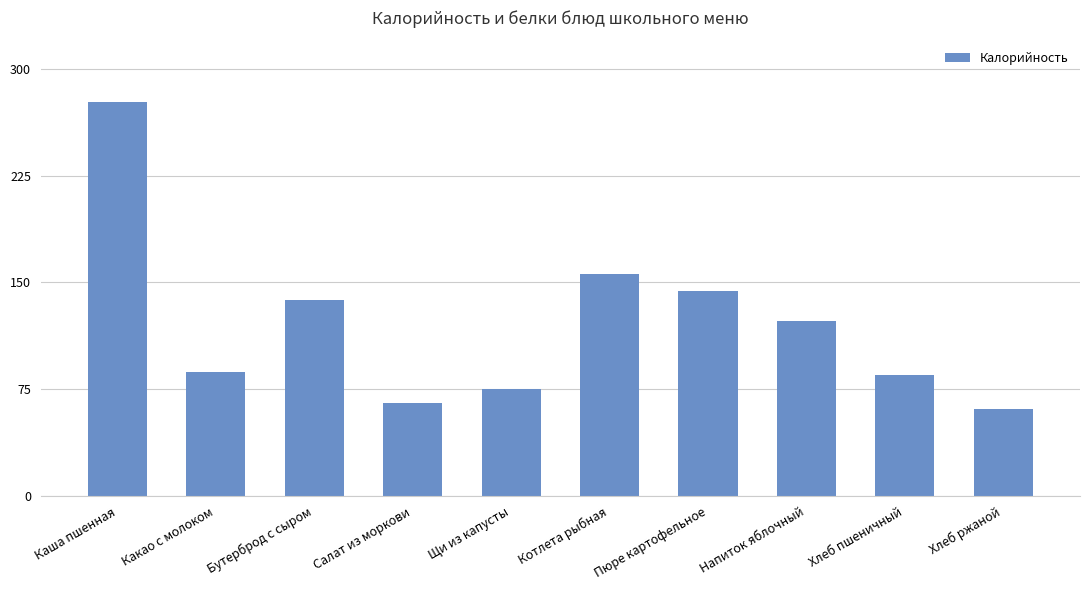

How many bars are there in total?

10